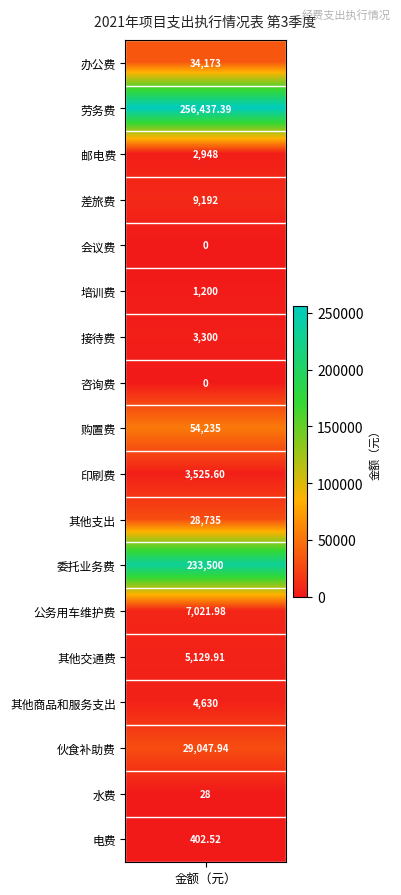

What is the average value?

37417.0